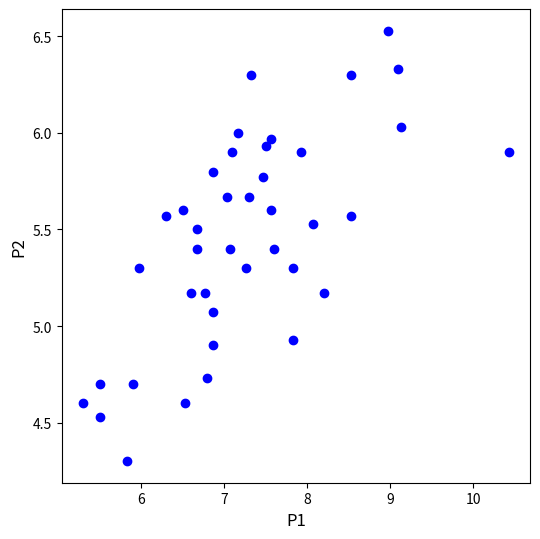

What is the range of Y values (max minus min)?

2.2